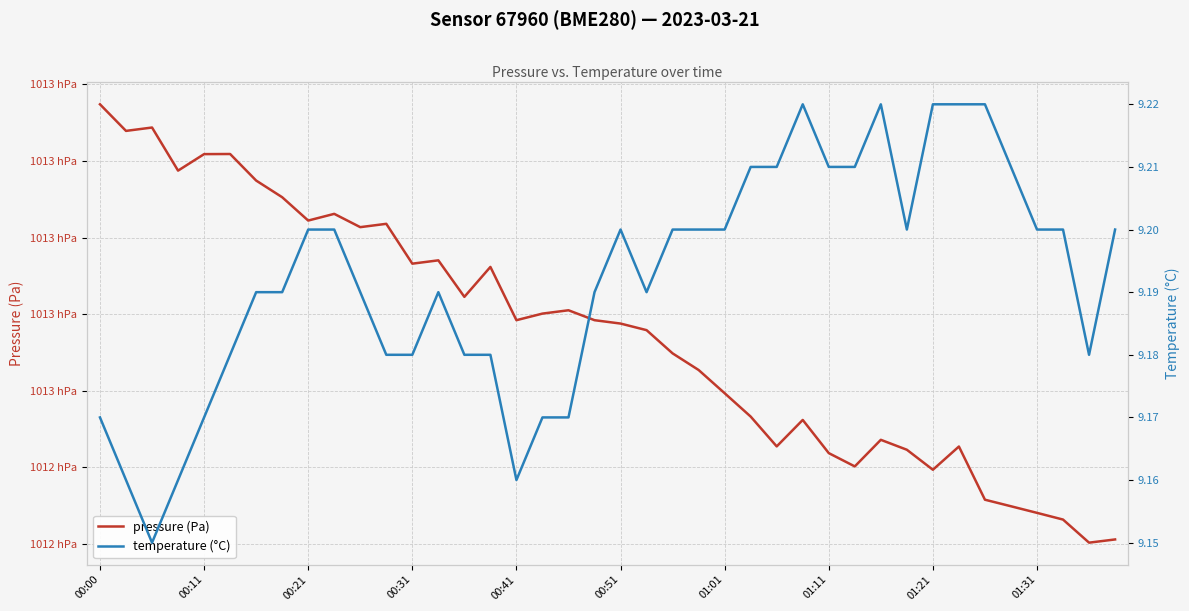

At 01:11, list the series in order from largest to smallest.

pressure (Pa), temperature (°C)